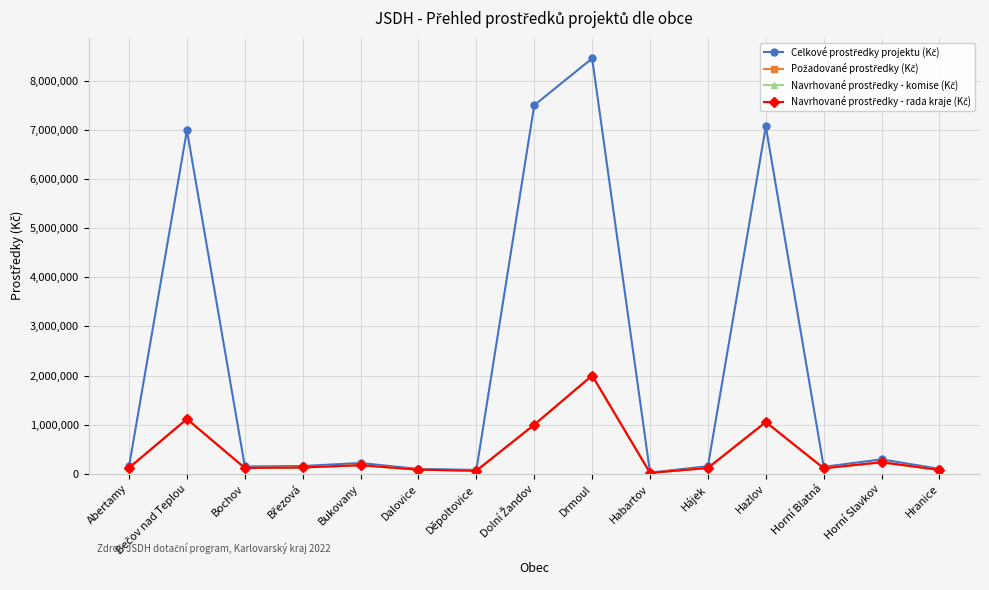

Reading left to right, extract all data points from this chart.

Celkové prostředky projektu (Kč): Abertamy=154000	Bečov nad Teplou=6991057	Bochov=150000	Březová=160000	Bukovany=220351	Dalovice=100000	Děpoltovice=81070	Dolní Žandov=7500000	Drmoul=8451850	Habartov=25000	Hájek=155916	Hazlov=7067200	Horní Blatná=142500	Horní Slavkov=295000	Hranice=101000
Požadované prostředky (Kč): Abertamy=123000	Bečov nad Teplou=1116080	Bochov=120000	Březová=130000	Bukovany=176280	Dalovice=85000	Děpoltovice=64000	Dolní Žandov=1000000	Drmoul=2000000	Habartov=20000	Hájek=120000	Hazlov=1053760	Horní Blatná=114000	Horní Slavkov=235800	Hranice=80200
Navrhované prostředky - komise (Kč): Abertamy=123000	Bečov nad Teplou=1116080	Bochov=120000	Březová=130000	Bukovany=176280	Dalovice=85000	Děpoltovice=64000	Dolní Žandov=1000000	Drmoul=2000000	Habartov=20000	Hájek=120000	Hazlov=1053760	Horní Blatná=114000	Horní Slavkov=235800	Hranice=80200
Navrhované prostředky - rada kraje (Kč): Abertamy=123000	Bečov nad Teplou=1116080	Bochov=120000	Březová=130000	Bukovany=176280	Dalovice=85000	Děpoltovice=64000	Dolní Žandov=1000000	Drmoul=2000000	Habartov=20000	Hájek=120000	Hazlov=1053760	Horní Blatná=114000	Horní Slavkov=235800	Hranice=80200